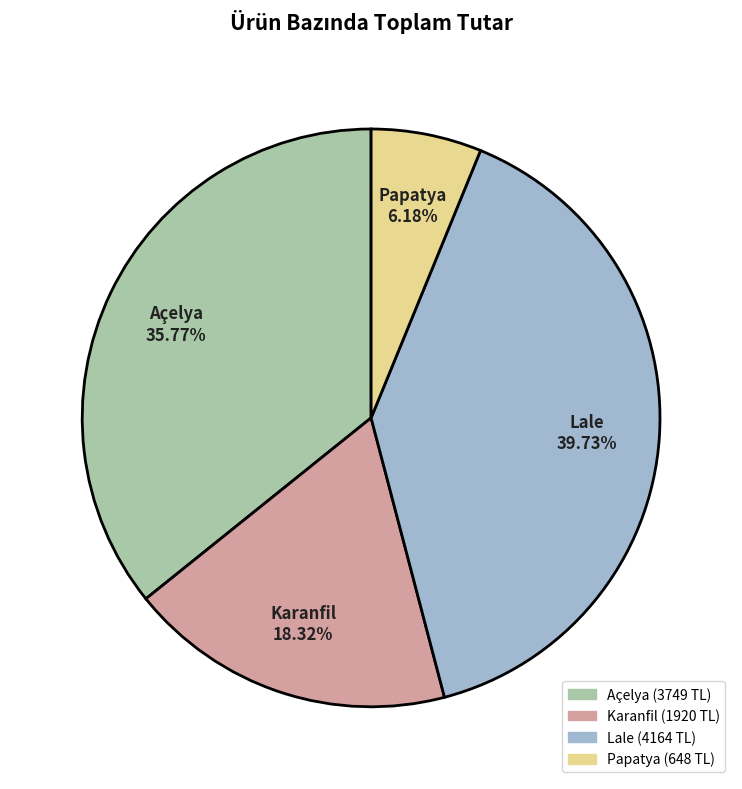

Does Papatya represent more than half of the total?

No